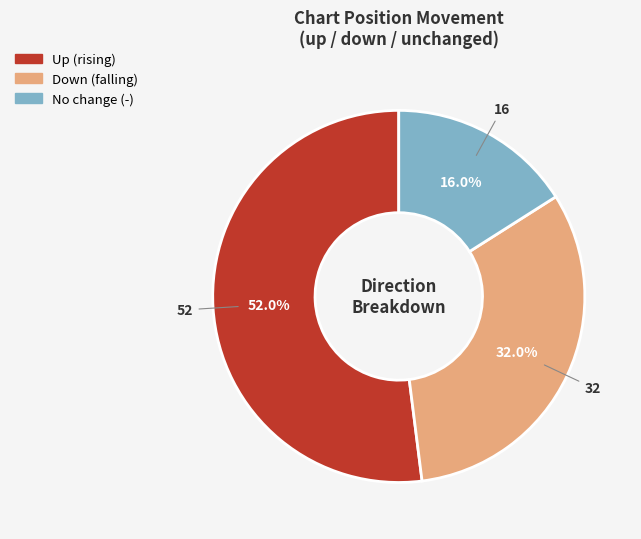

Is there any slice that represents more than half of the pie?

Yes